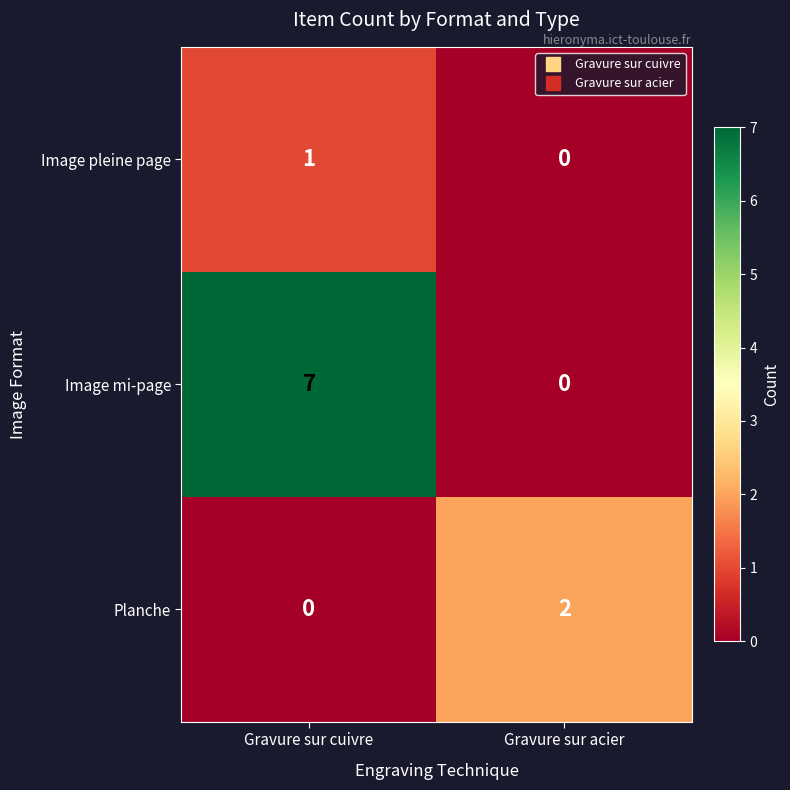

The value of Image mi-page at Gravure sur acier is -3. True or false?

False